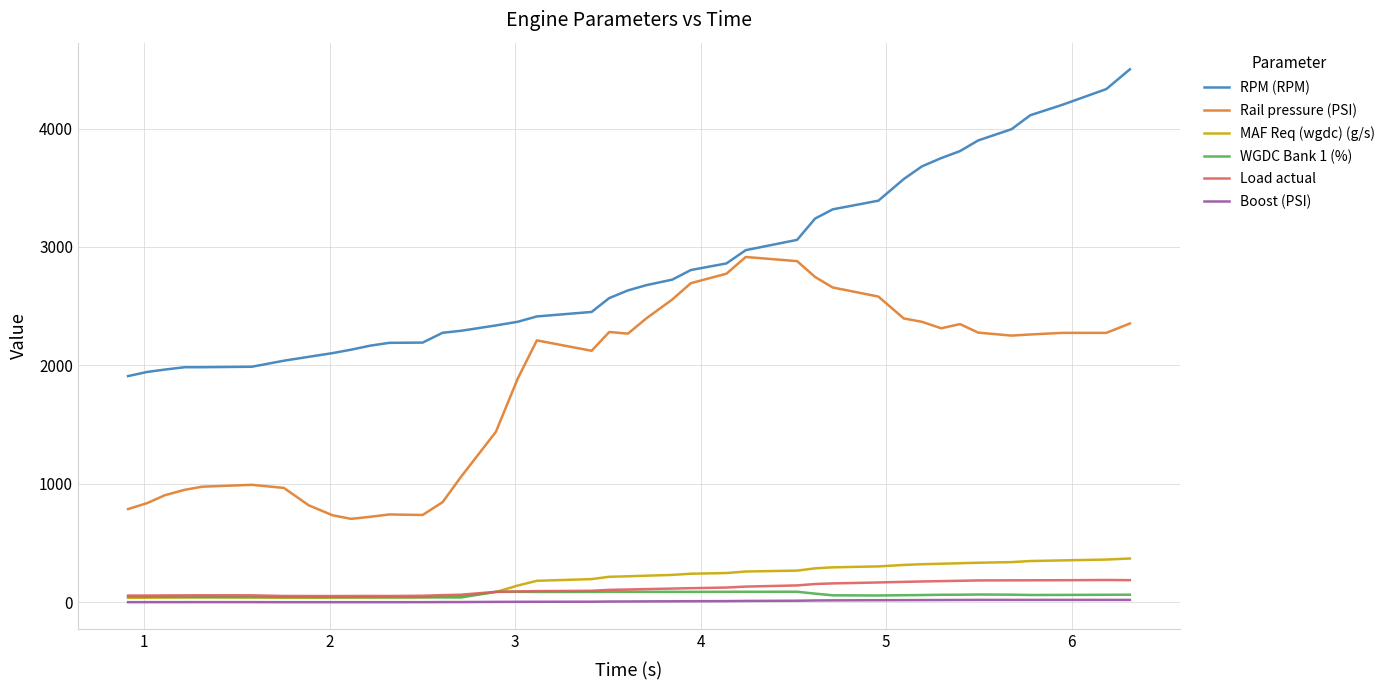

True or false: WGDC Bank 1 (%) and RPM (RPM) cross at least once.

False